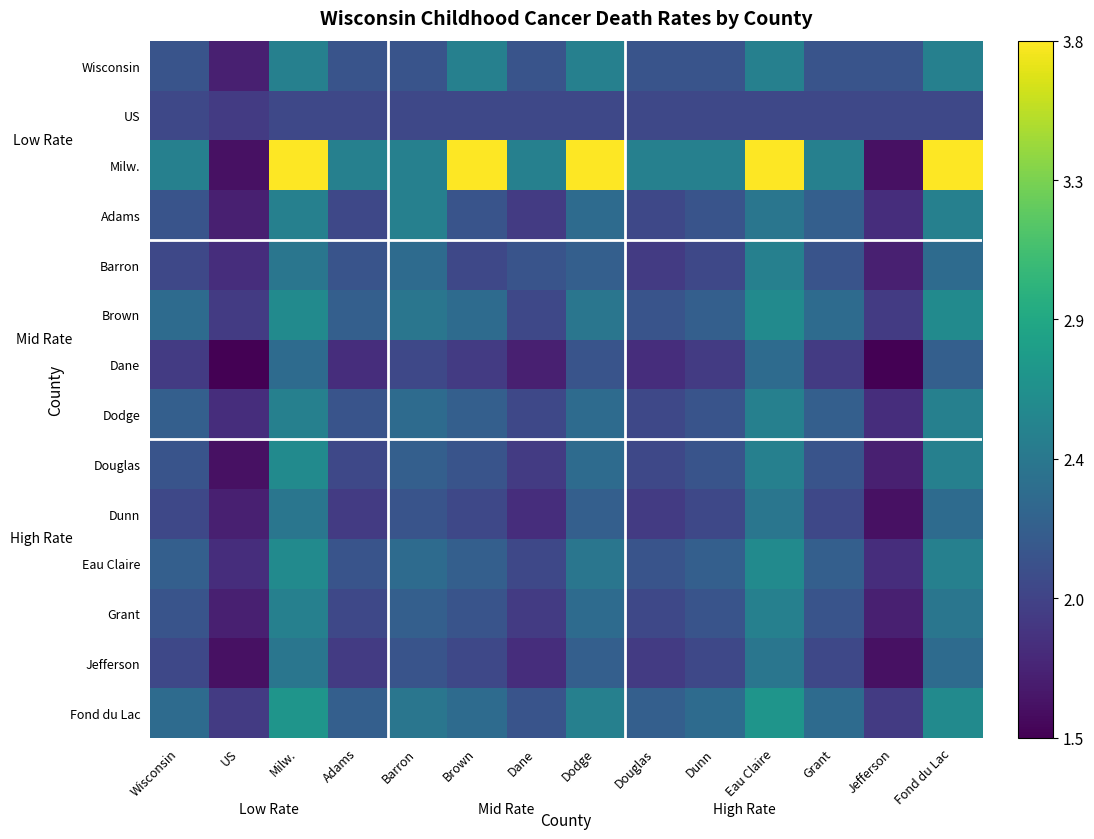

How many series are shown in this chart?

14